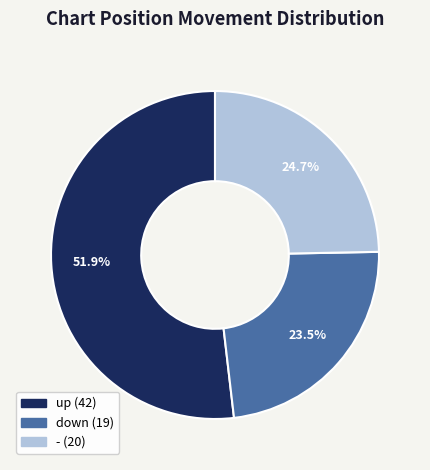

How many segments does this pie chart have?

3